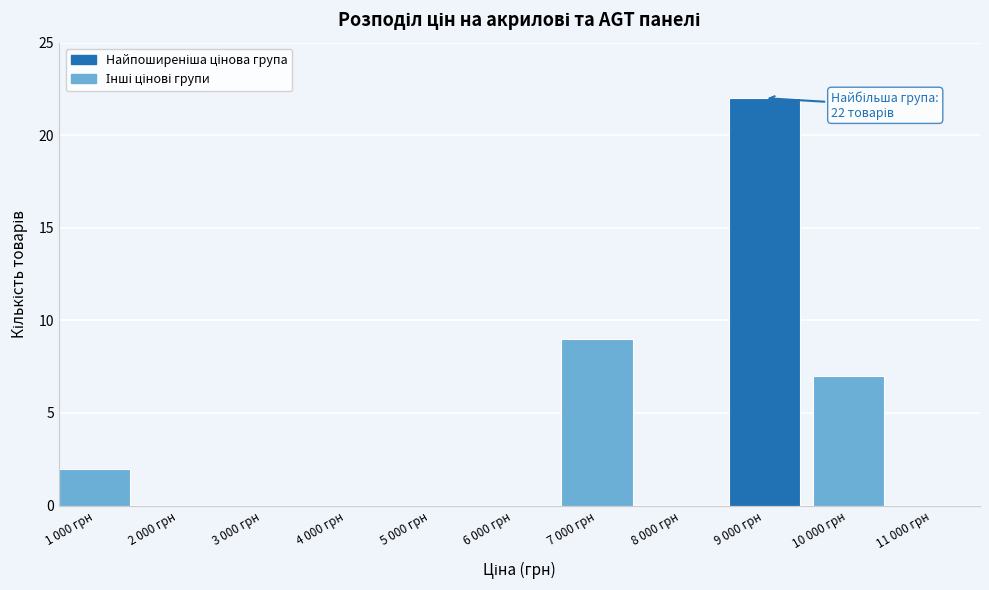

Reading left to right, list all the values displayed in this chart.

1 000 грн=2	2 000 грн=0	3 000 грн=0	4 000 грн=0	5 000 грн=0	6 000 грн=0	7 000 грн=9	8 000 грн=0	9 000 грн=22	10 000 грн=7	11 000 грн=0